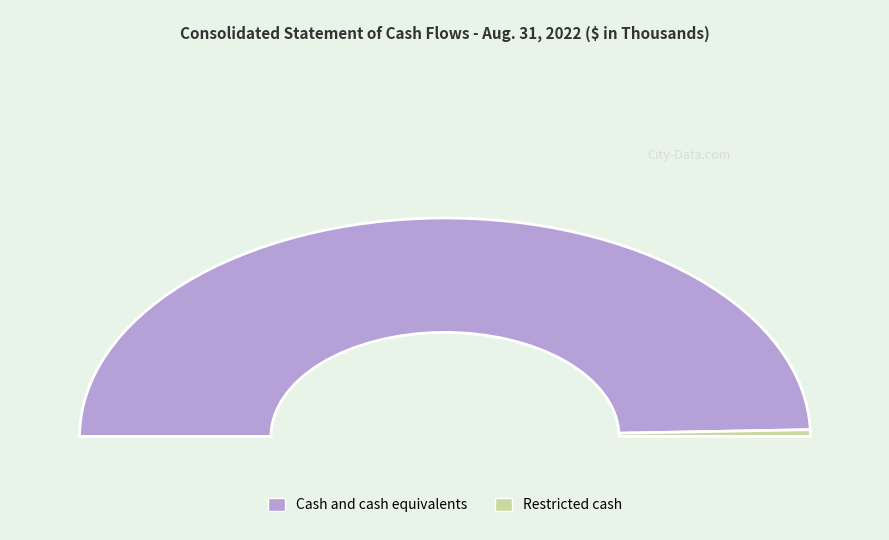

To the nearest percent, what is the difference between the largest and smallest slice percentages?

98%